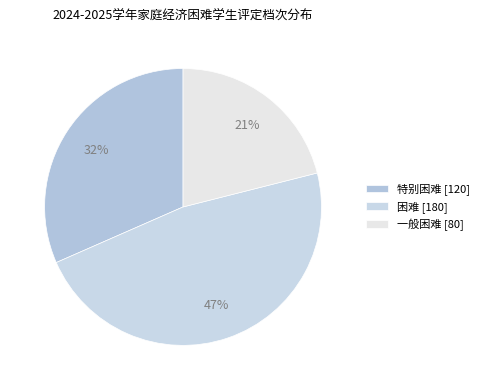

Rank the categories by value from highest to lowest.

困难 [180], 特别困难 [120], 一般困难 [80]